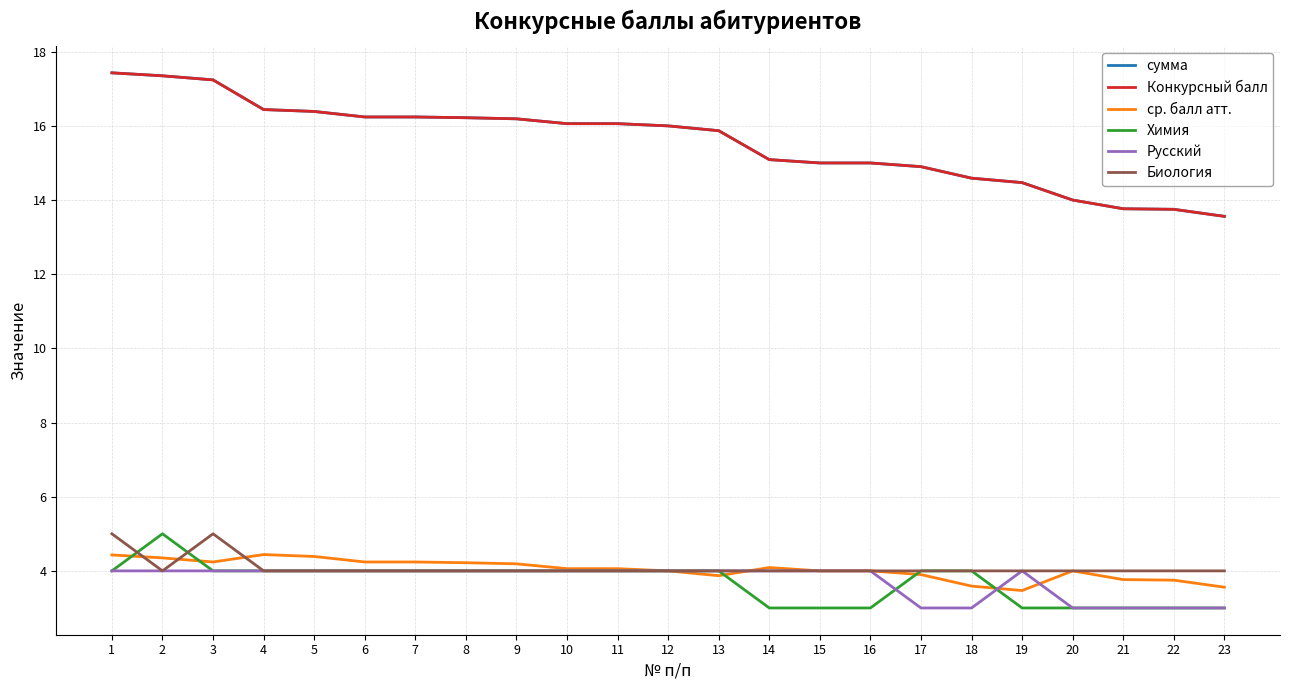

Which category has the highest value in the ср. балл атт. series?

4